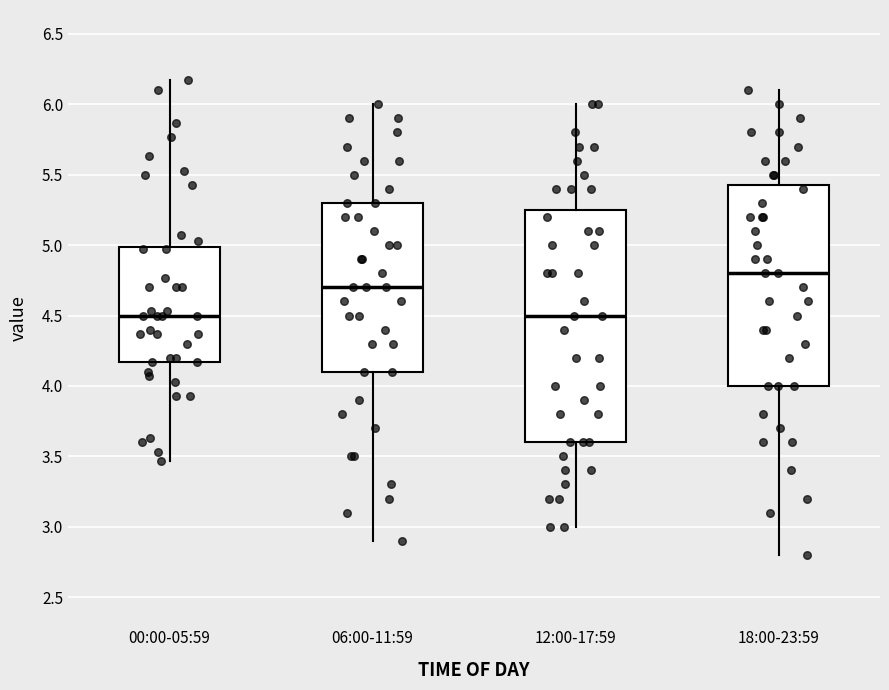

Comparing the boxes themselves (not the whiskers), which one is the tallest?

12:00-17:59